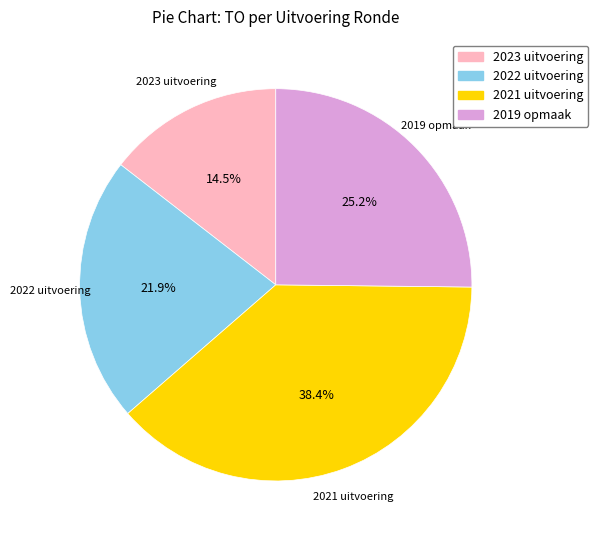

Is the sum of 2021 uitvoering and 2023 uitvoering greater than half?

Yes